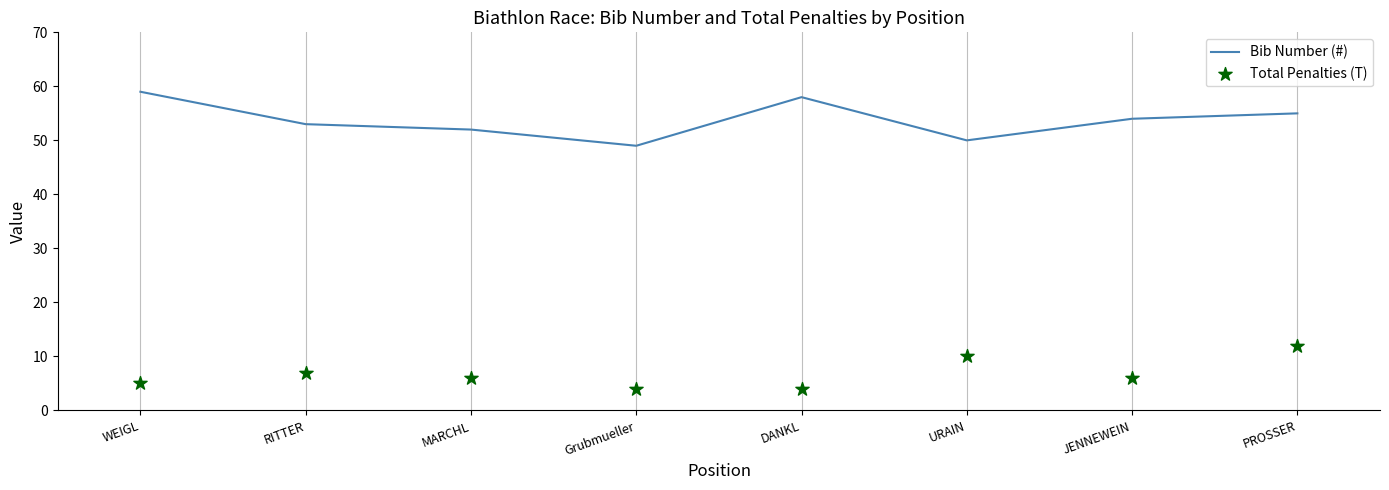

Is the value of Bib Number (#) at PROSSER greater than the value of Total Penalties (T) at DANKL?

Yes